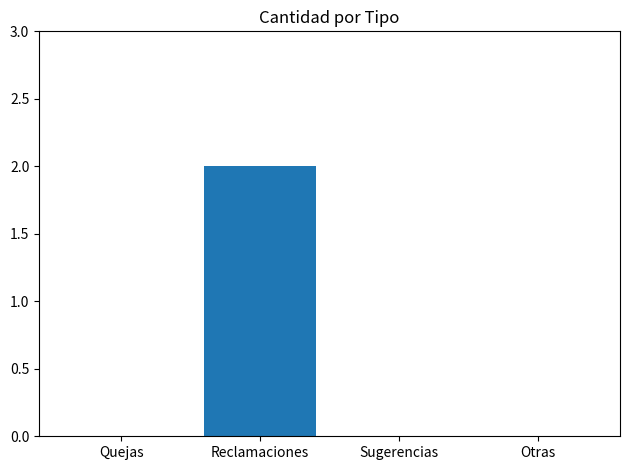

Which label corresponds to the largest value in the chart?

Reclamaciones